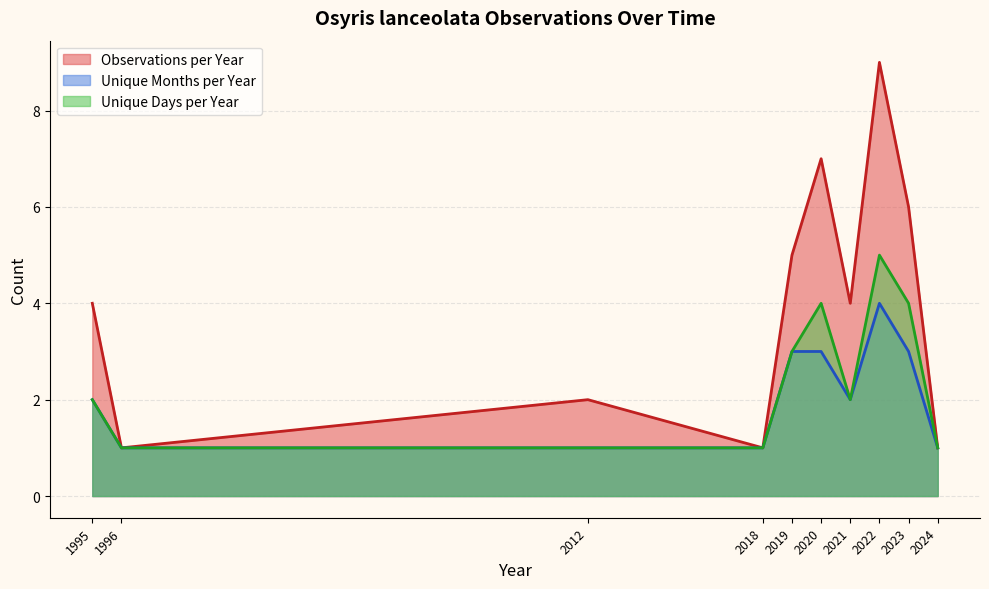

What is the lowest value of the Observations per Year series?

1